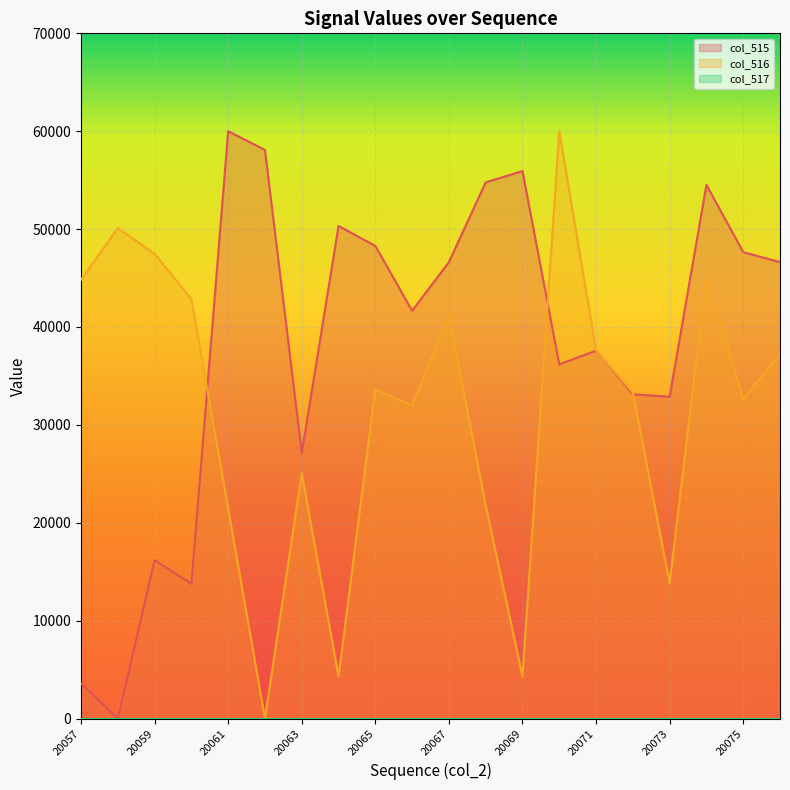

What is the total value across all series at 20073?

46712.4